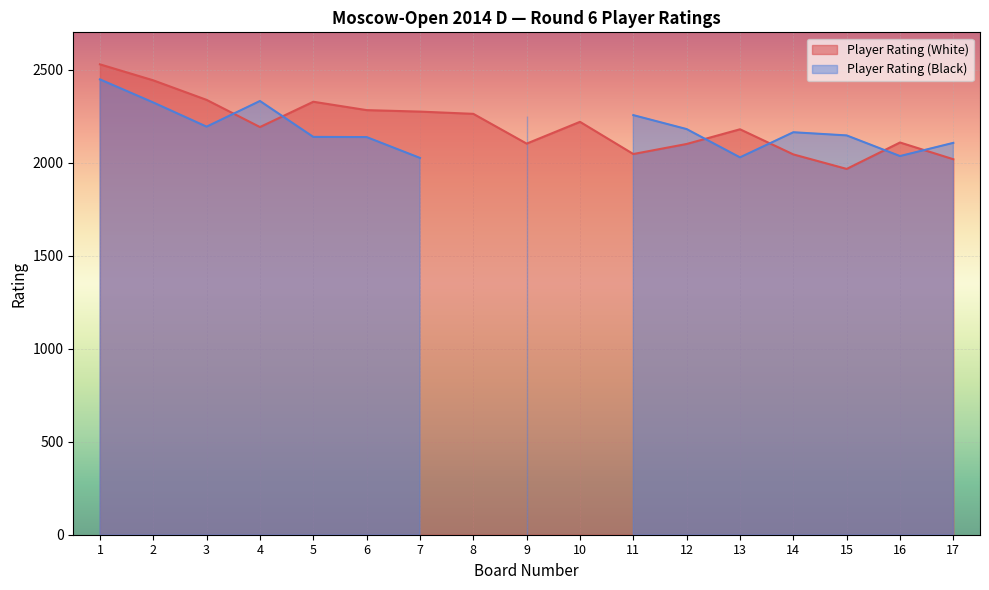

Is it true that the value at 8 is 2262?

True